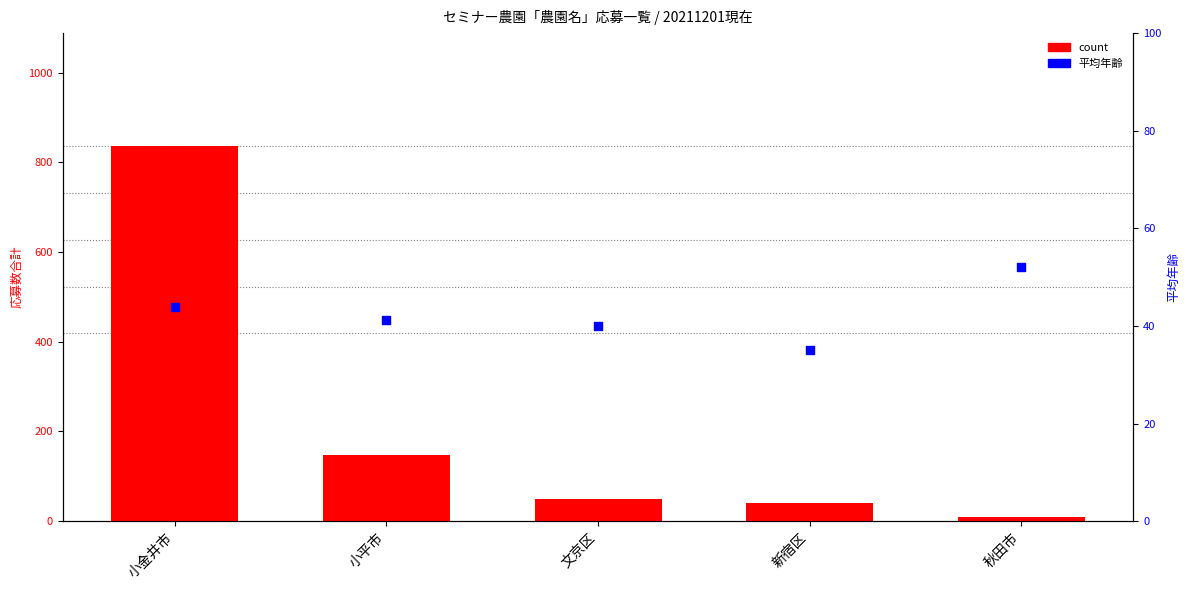

Is the value of count at 小金井市 greater than the value of 平均年齢 at 小平市?

Yes